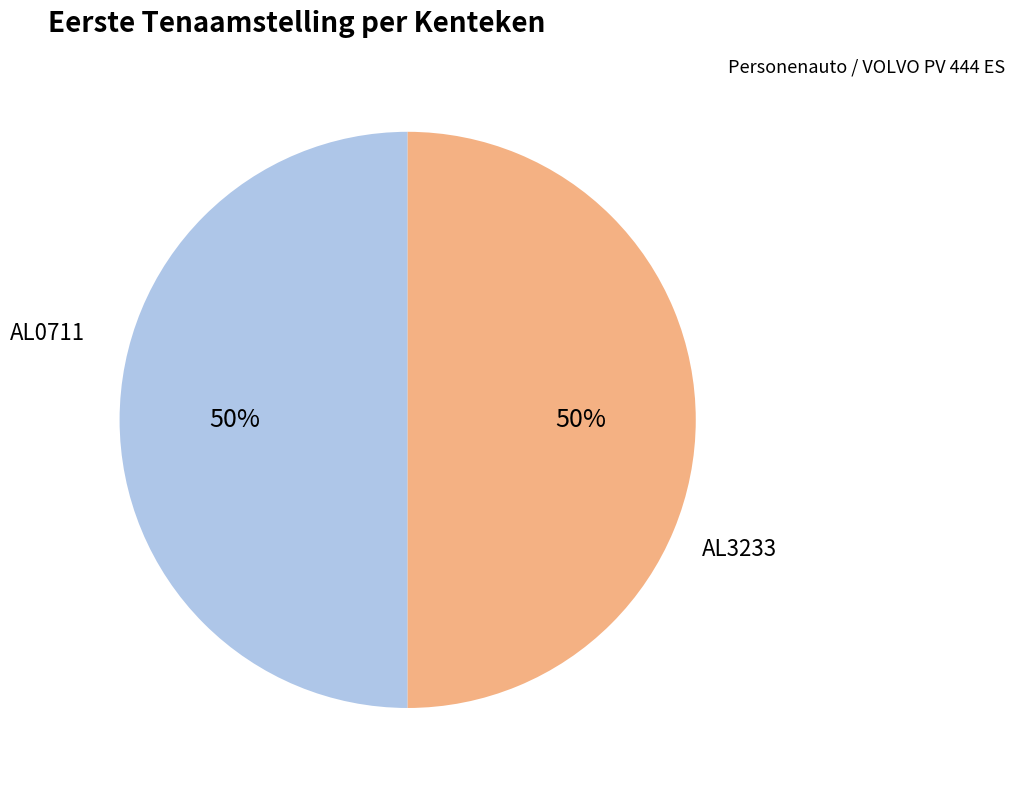

To the nearest percent, what is the average slice percentage?

50%